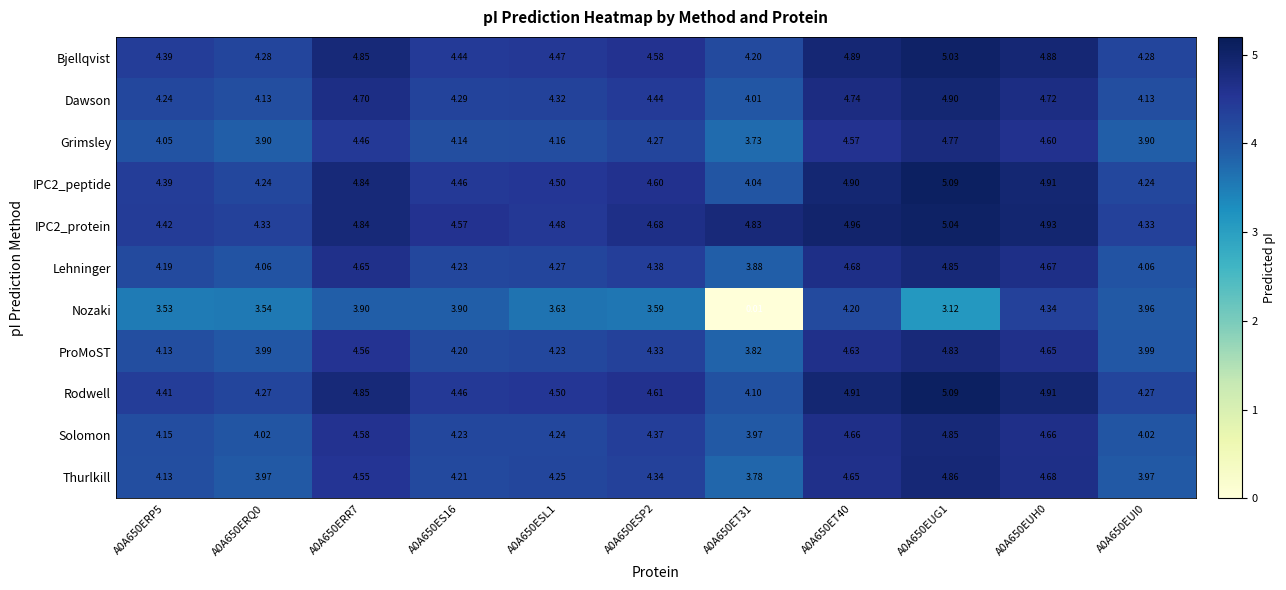

What is the total value across all series at A0A650ES16?

47.1